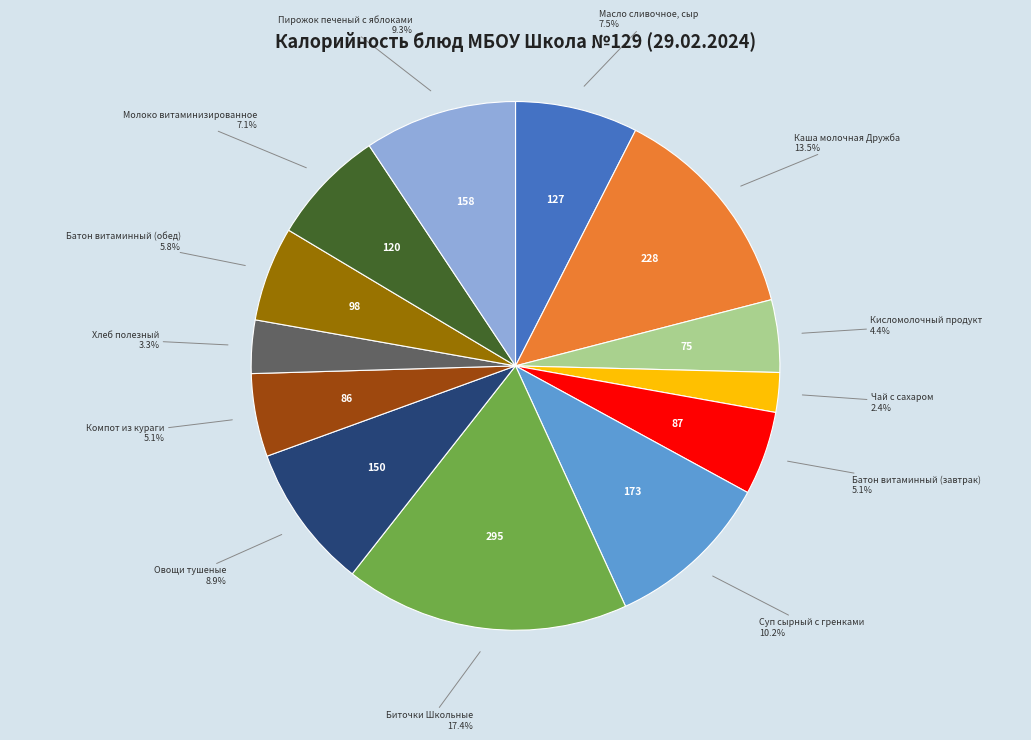

How many segments does this pie chart have?

13